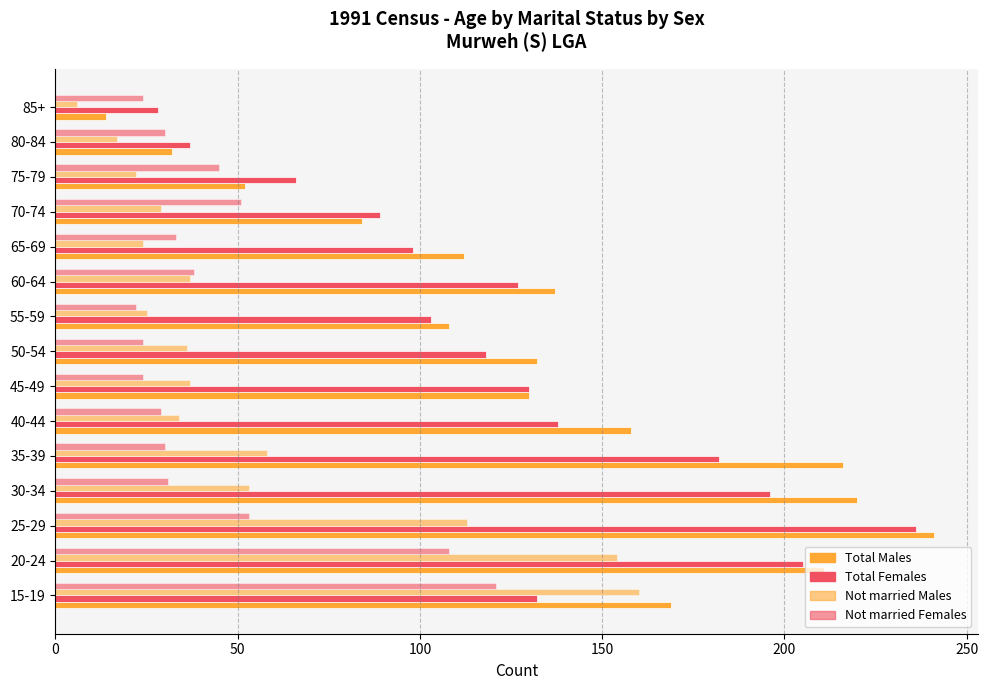

Rank the series by their maximum value, from highest to lowest.

Total Males, Total Females, Not married Males, Not married Females